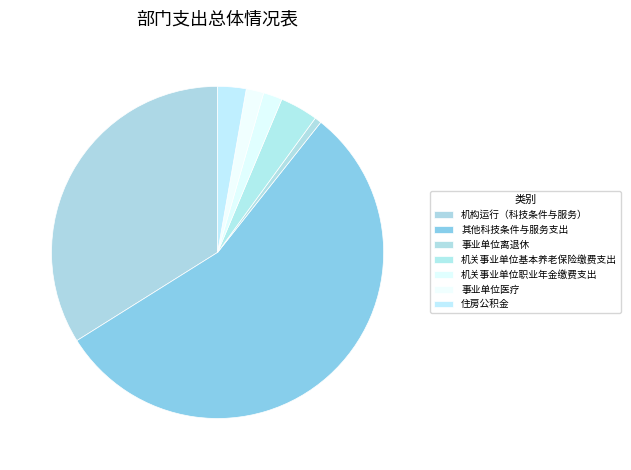

How many slices are in this pie chart?

7